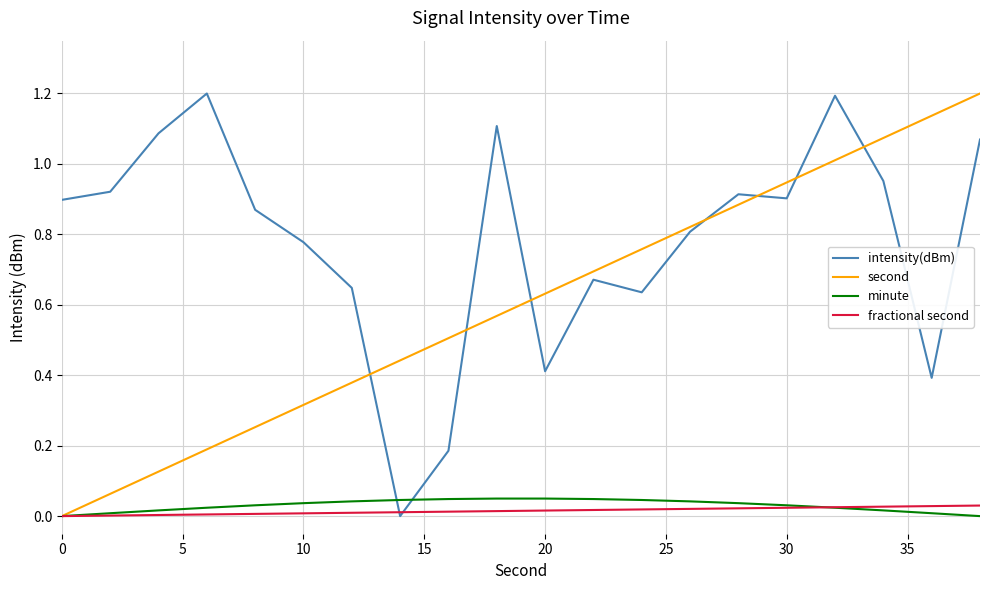

How many lines are shown in the chart?

4